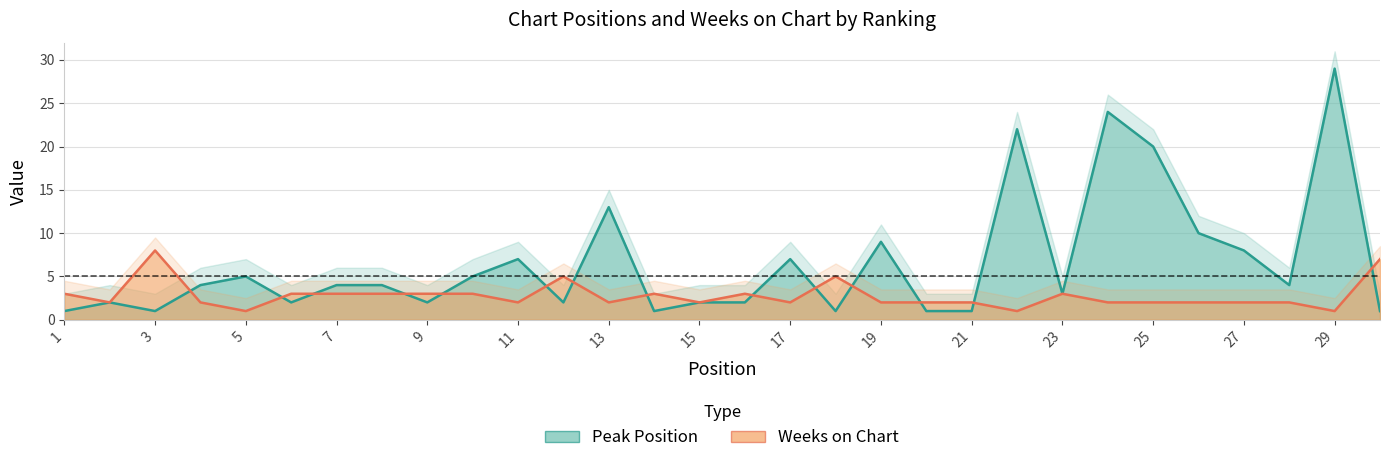

Where is Weeks on Chart nearest to the value 4?

1